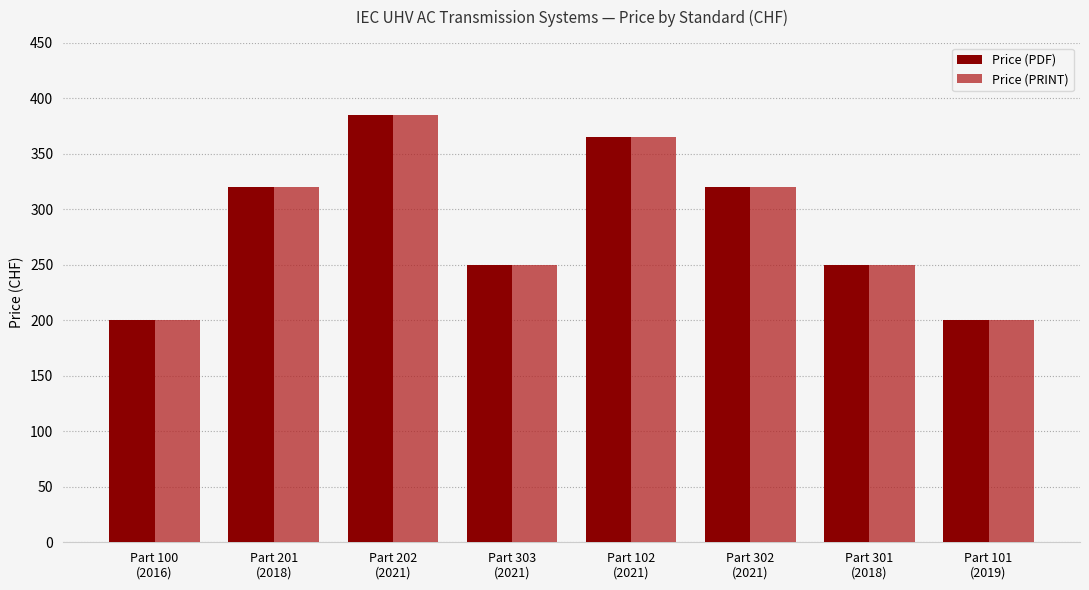

What is the greatest value displayed?

385